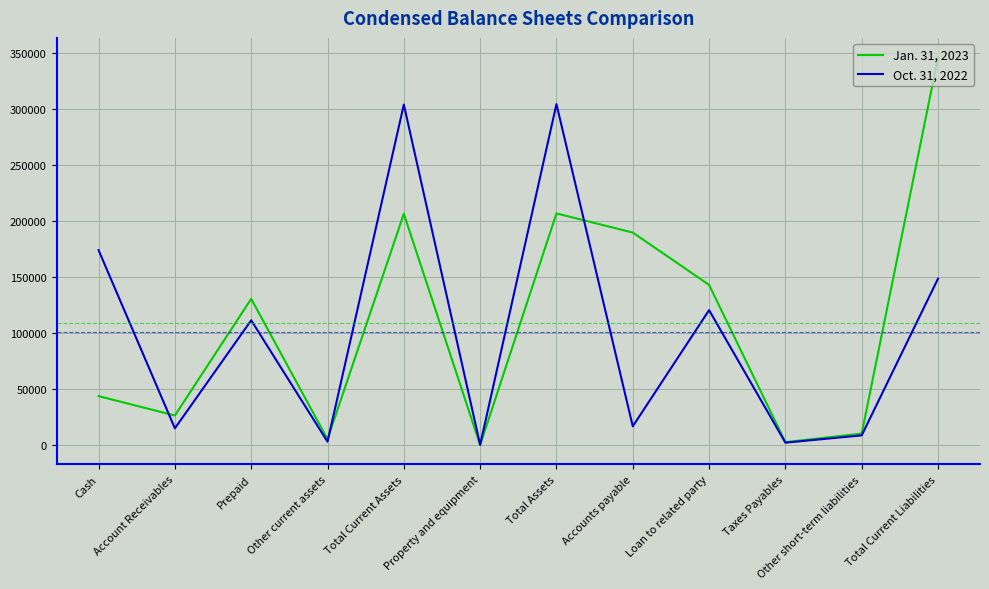

What is the minimum value for Jan. 31, 2023?

283